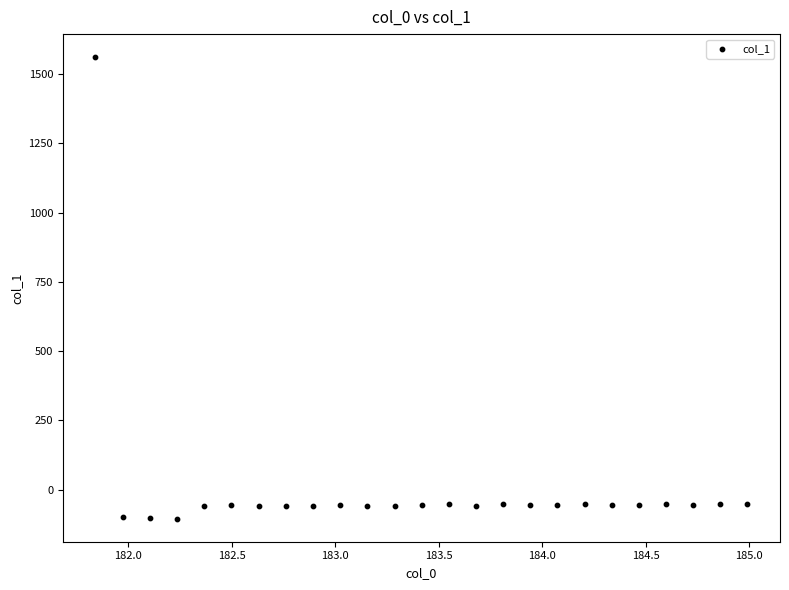

What is the range of Y values (max minus min)?

1664.7